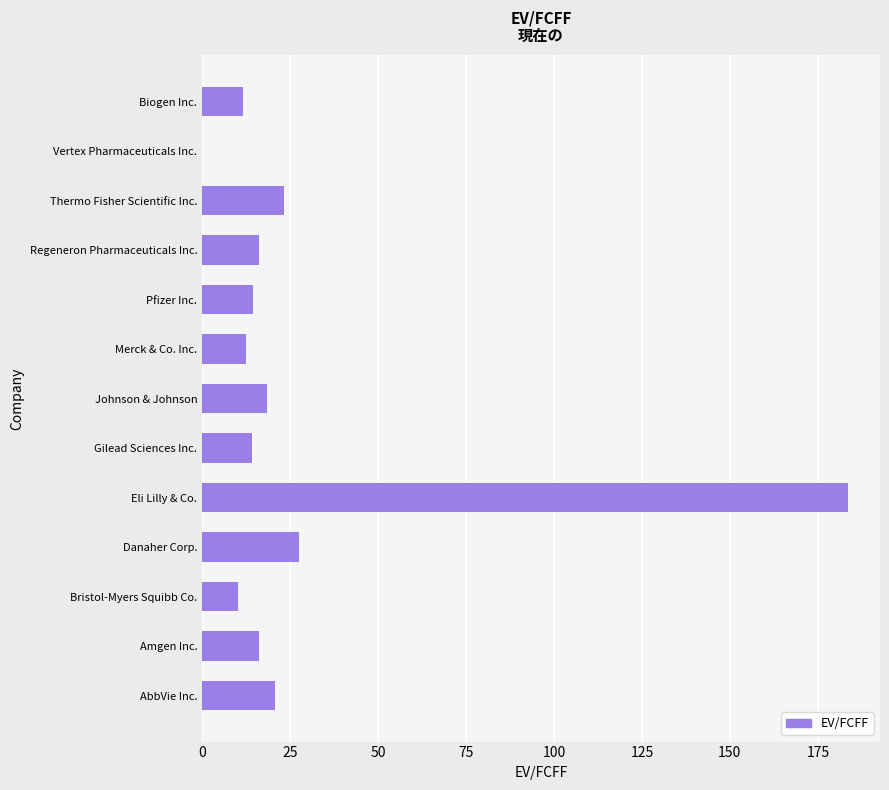

What is the ratio of the value at Thermo Fisher Scientific Inc. to the value at Merck & Co. Inc.?

1.8